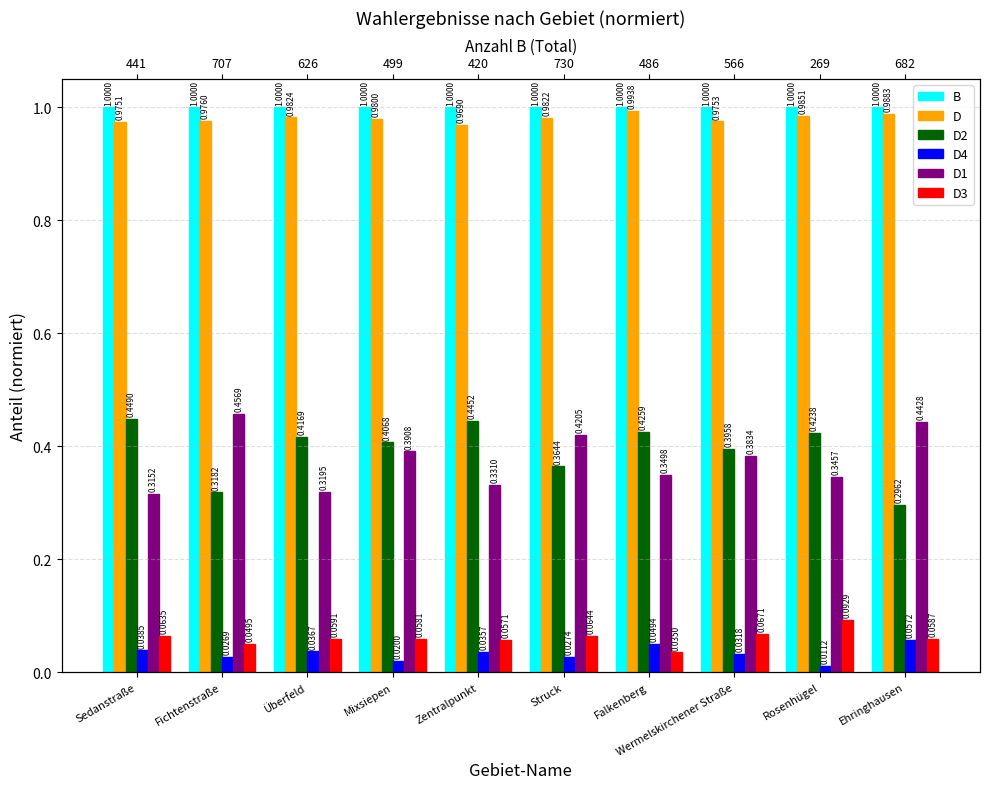

What is the label of the 9th bar from the left?

Rosenhügel